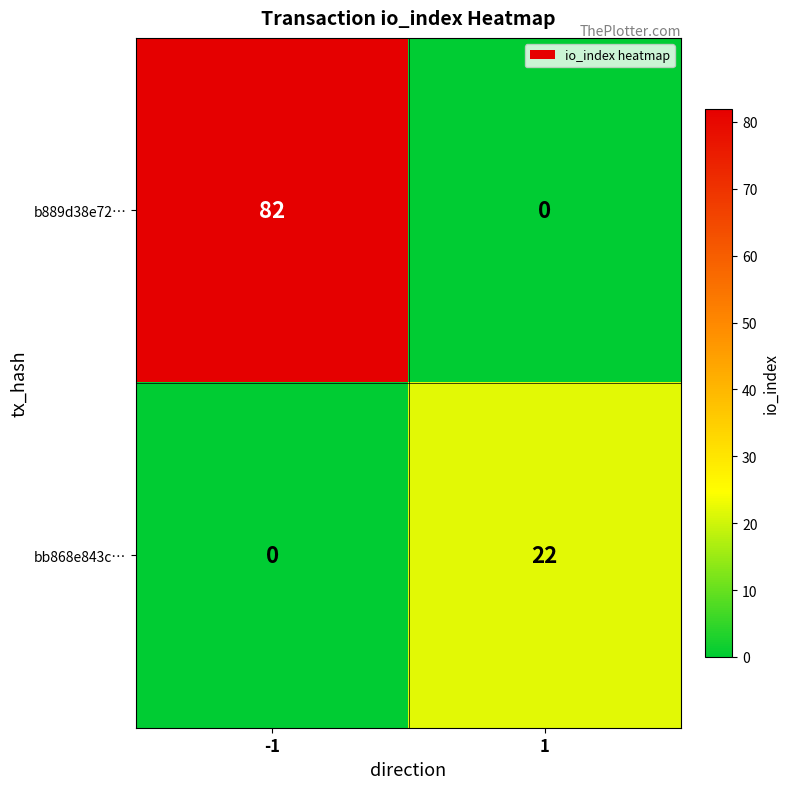

How many values in b889d38e72… are above zero?

1